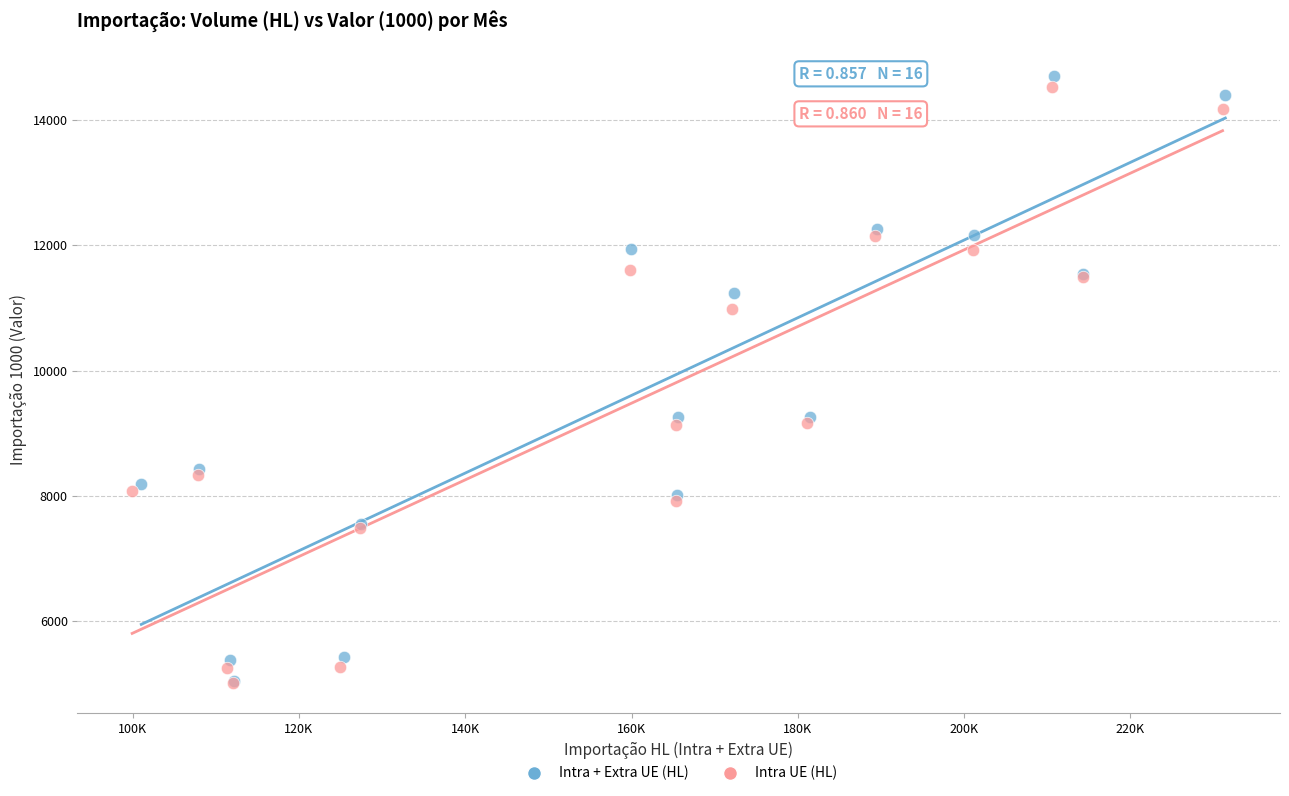

Which series contains the highest Y value?

Intra + Extra UE (HL)